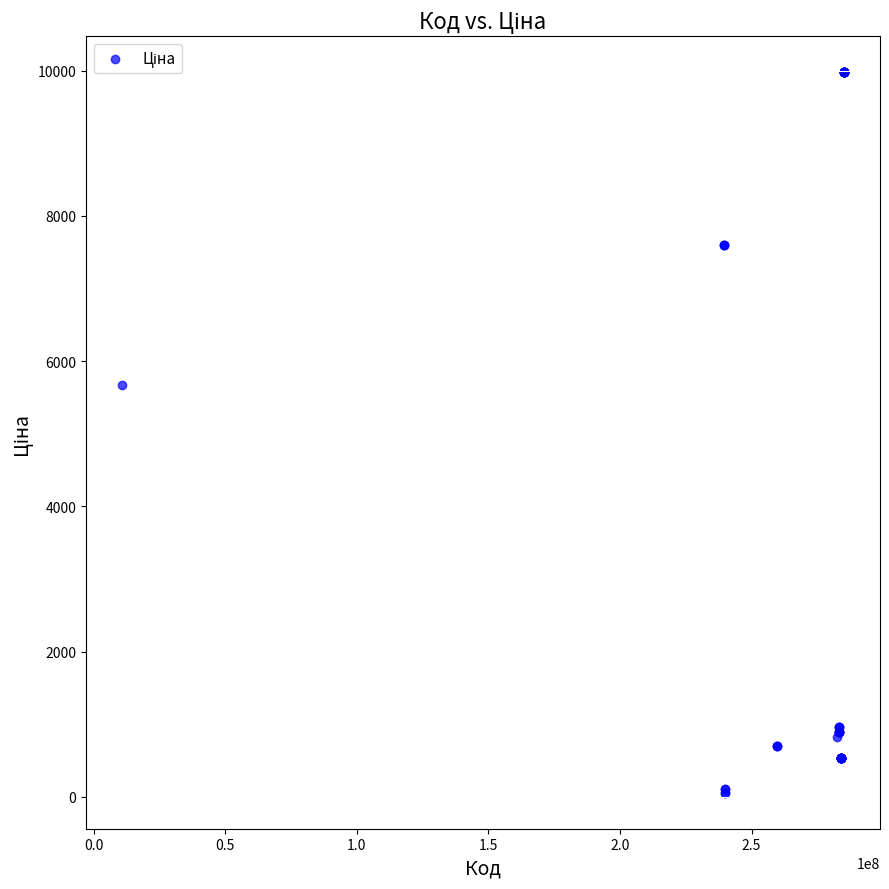

What Y value in the scatter plot is closest to 5016?

5673.8